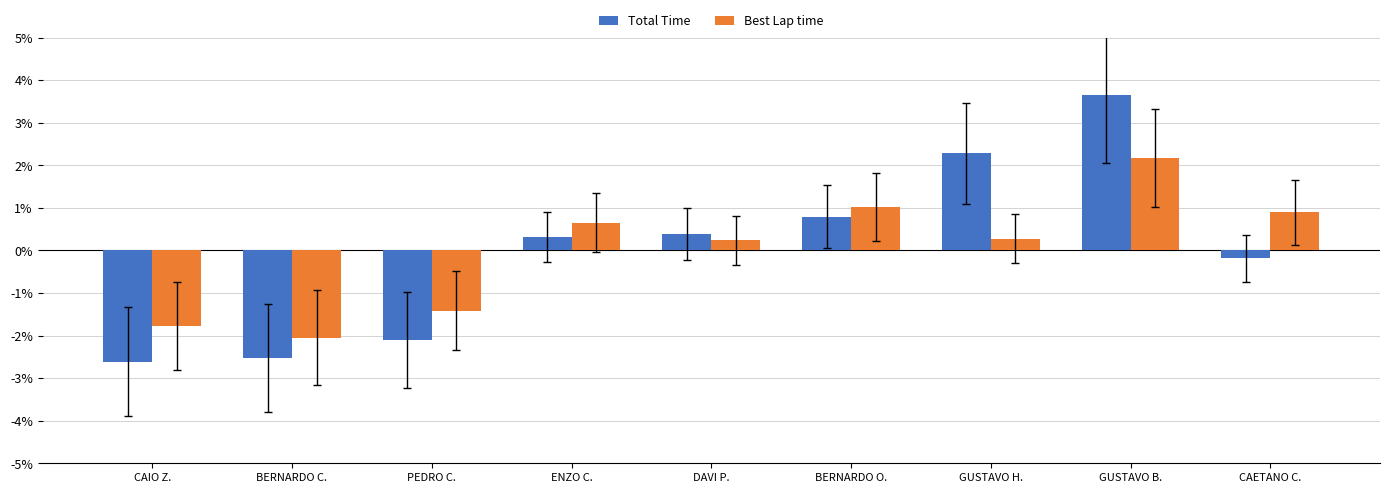

At which category is the sum across all series the highest?

GUSTAVO B.